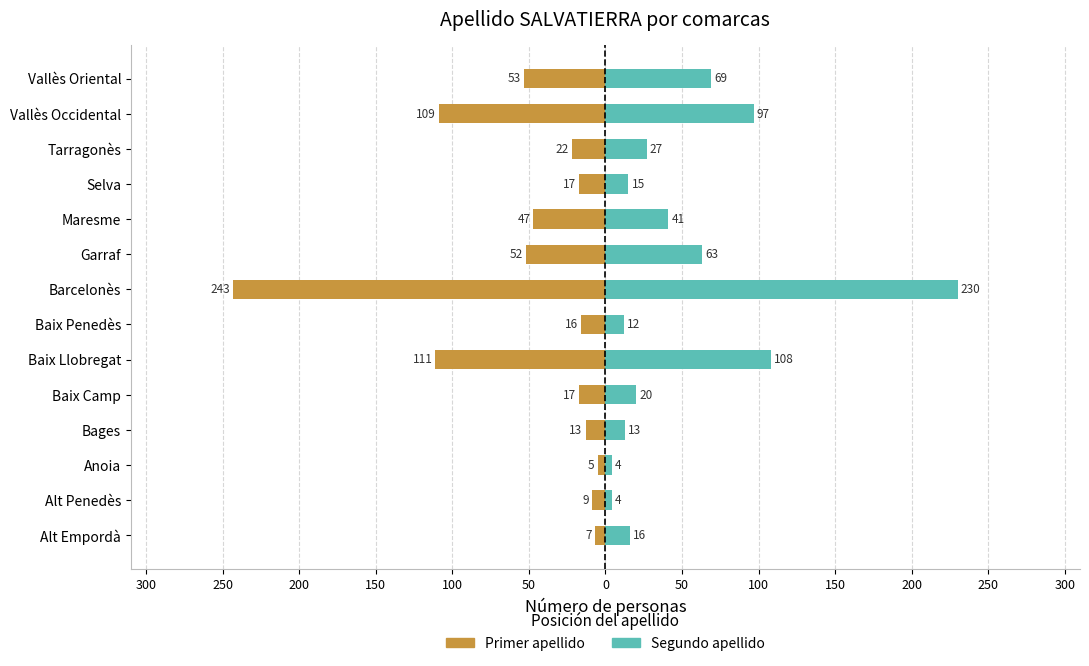

Is it true that Primer apellido equals -2 at Alt Empordà?

False